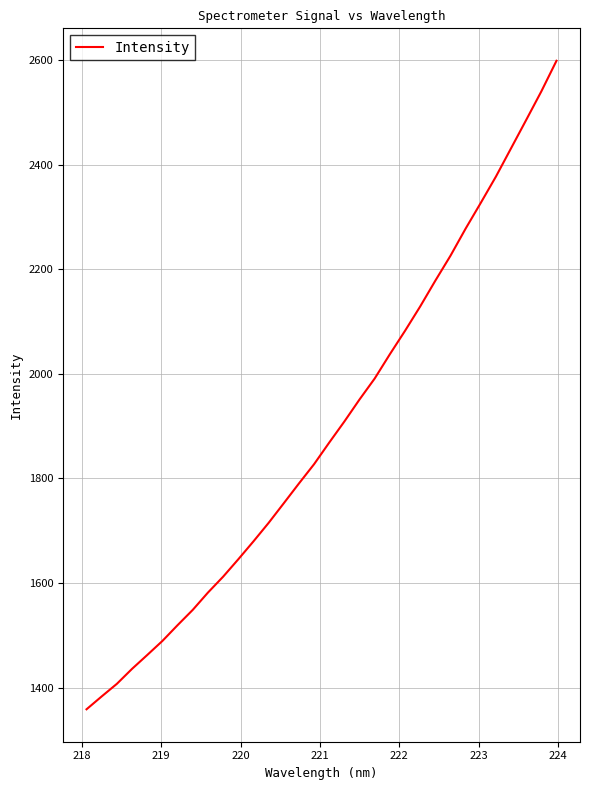

What is the maximum value shown in the chart?

2598.8